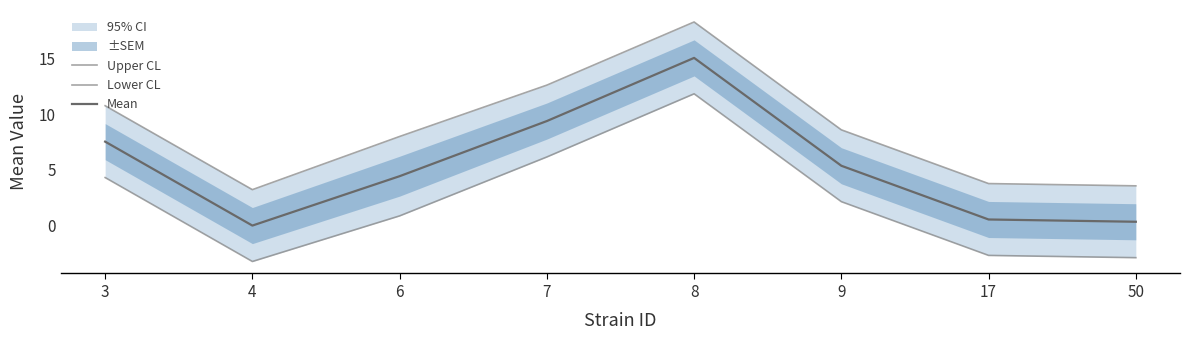

The value of Mean at 3 is 7.5. True or false?

True